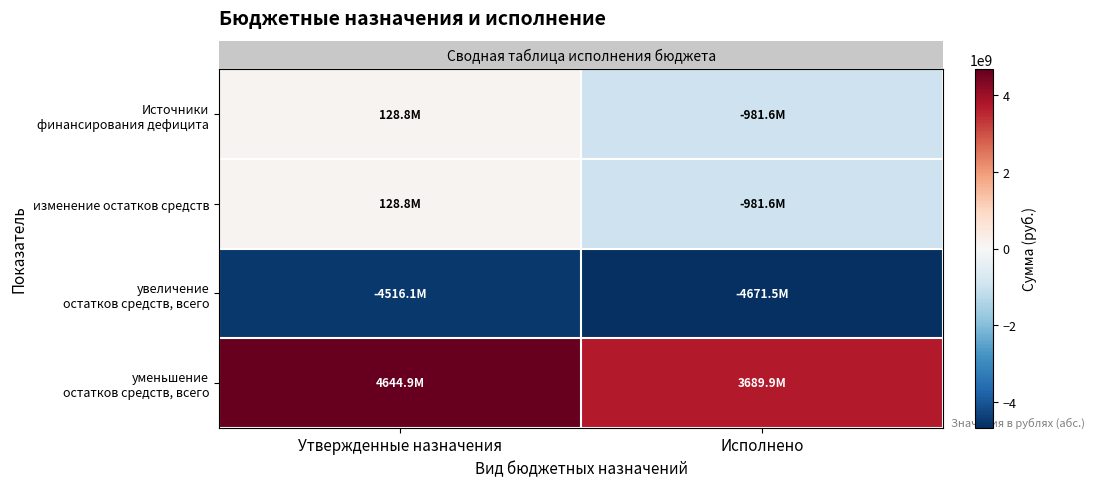

At which category is the sum across all series the highest?

Утвержденные назначения